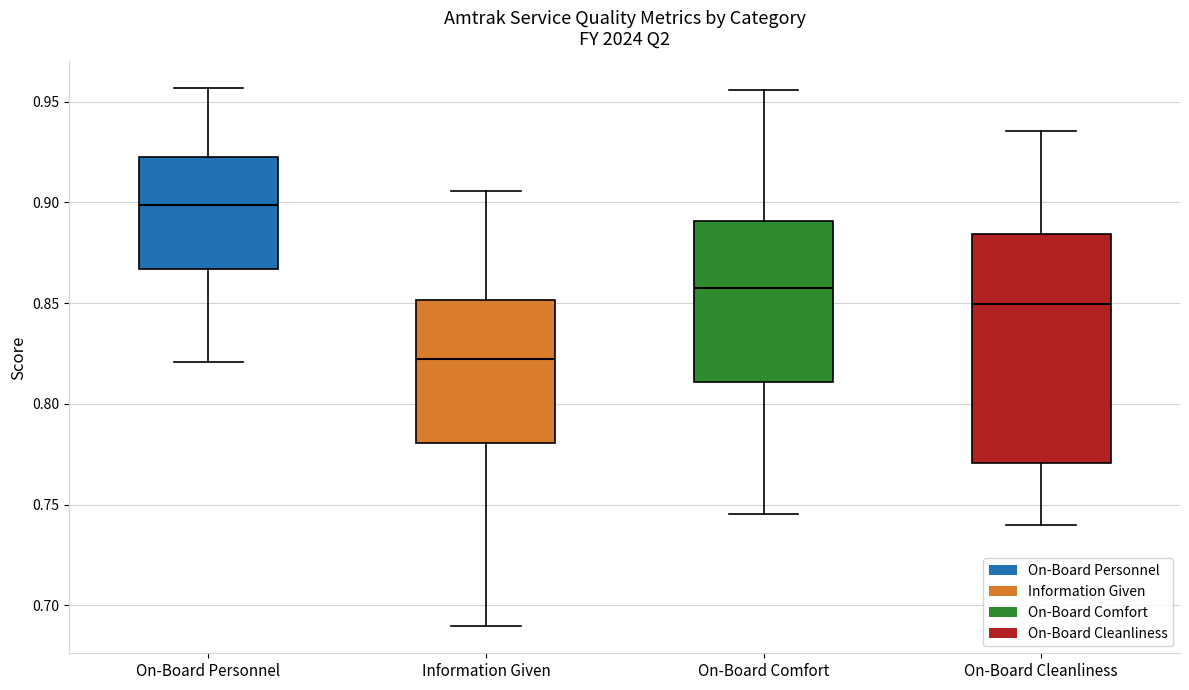

Reading left to right, transcribe this box plot: for each box, give where its median line is, the range the box spans, and where its two whiskers end, as read against the y-axis. The values are not printed on the chart, so give them approximately, as read against the axis.

On-Board Personnel: median 0.900, box 0.865 to 0.920, whiskers 0.820 to 0.955
Information Given: median 0.820, box 0.780 to 0.850, whiskers 0.690 to 0.905
On-Board Comfort: median 0.860, box 0.810 to 0.890, whiskers 0.745 to 0.955
On-Board Cleanliness: median 0.850, box 0.770 to 0.885, whiskers 0.740 to 0.935